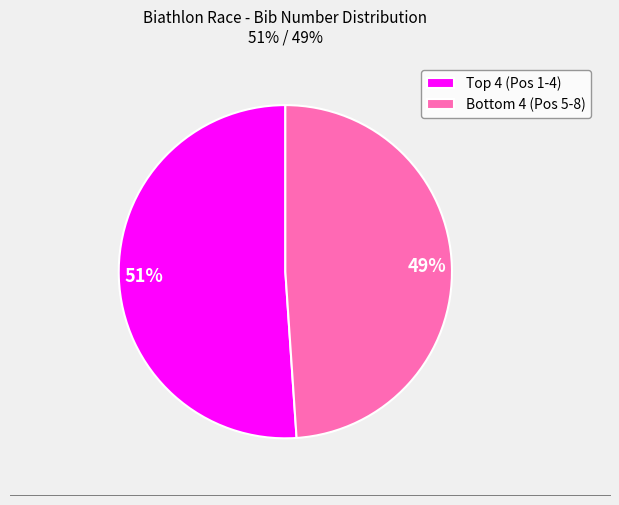

Is there a majority slice in this chart?

Yes